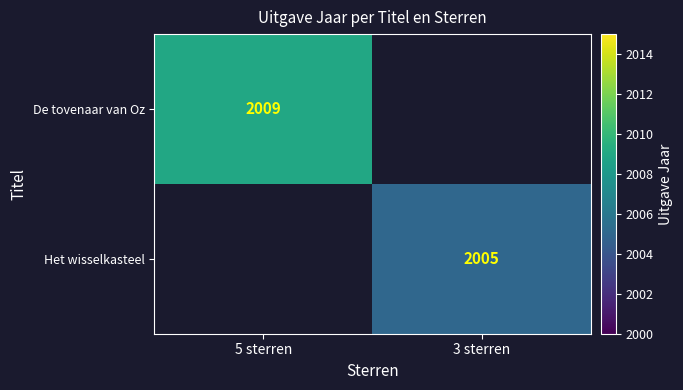

The value of De tovenaar van Oz at 5 sterren is 2009. True or false?

True